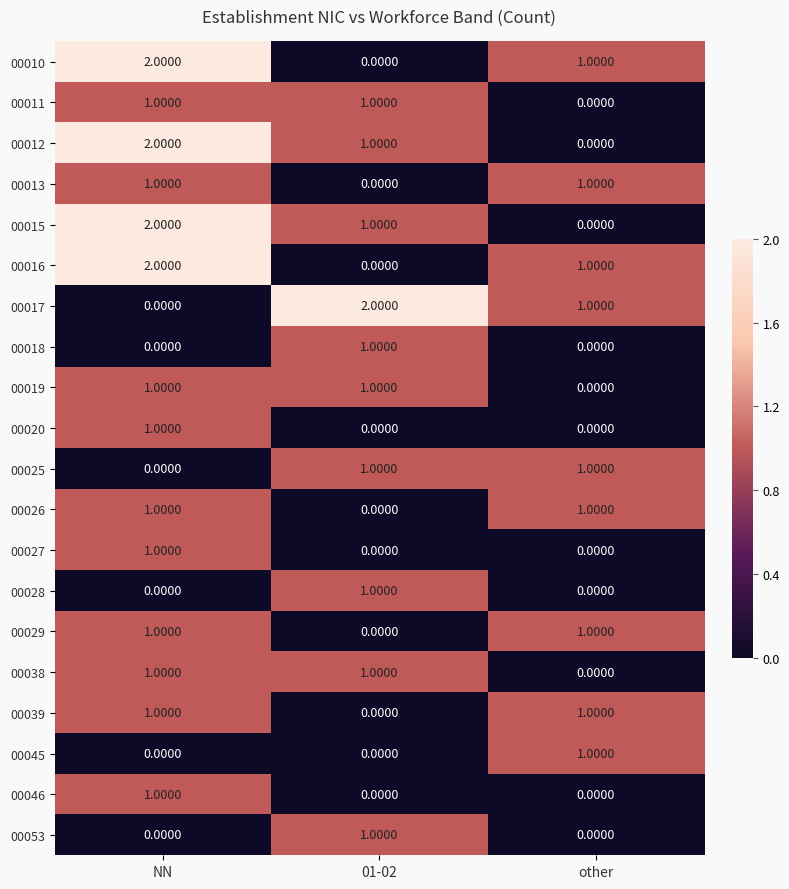

At which label is 00038 closest to 0?

other